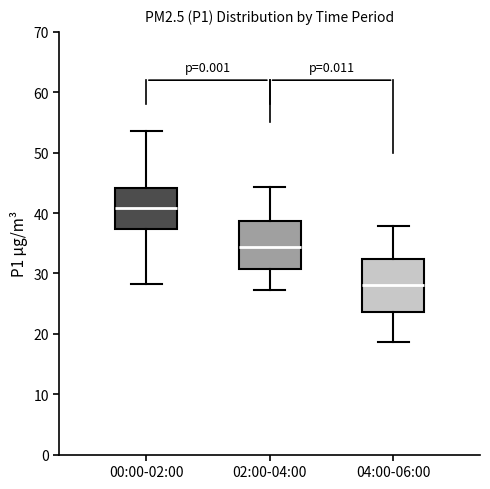

Reading left to right, read every box against the y-axis: the position of its median line, the range the box covers, and the ends of its whiskers. The values are not printed on the chart, so give them approximately, as read against the axis.

00:00-02:00: median 41, box 37 to 44, whiskers 28 to 54
02:00-04:00: median 34, box 31 to 39, whiskers 27 to 44
04:00-06:00: median 28, box 24 to 32, whiskers 19 to 38